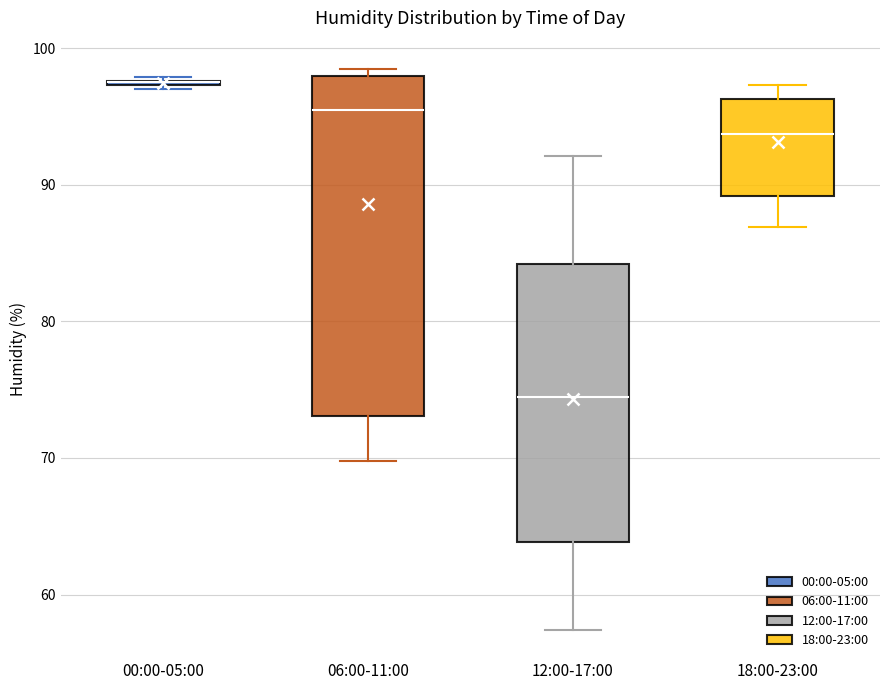

Where is the lower edge of the box for 06:00-11:00 on the y-axis? The values are not printed on the chart, so give them approximately, as read against the axis.

73